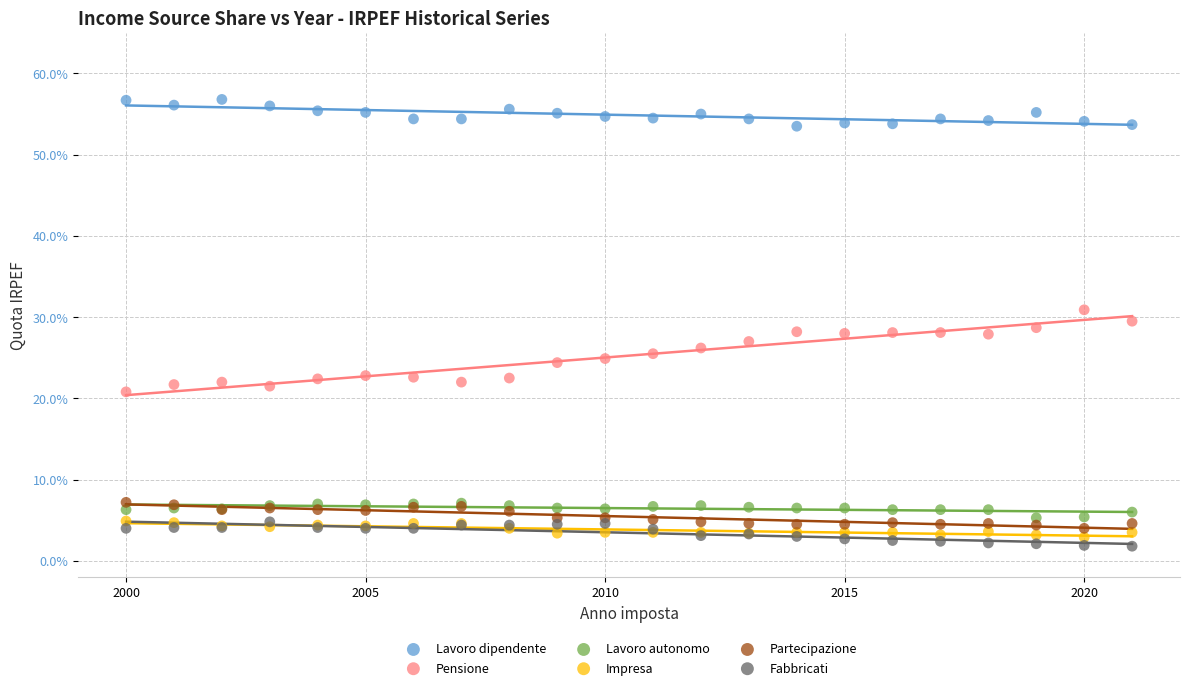

Which series contains the highest Y value?

Lavoro dipendente